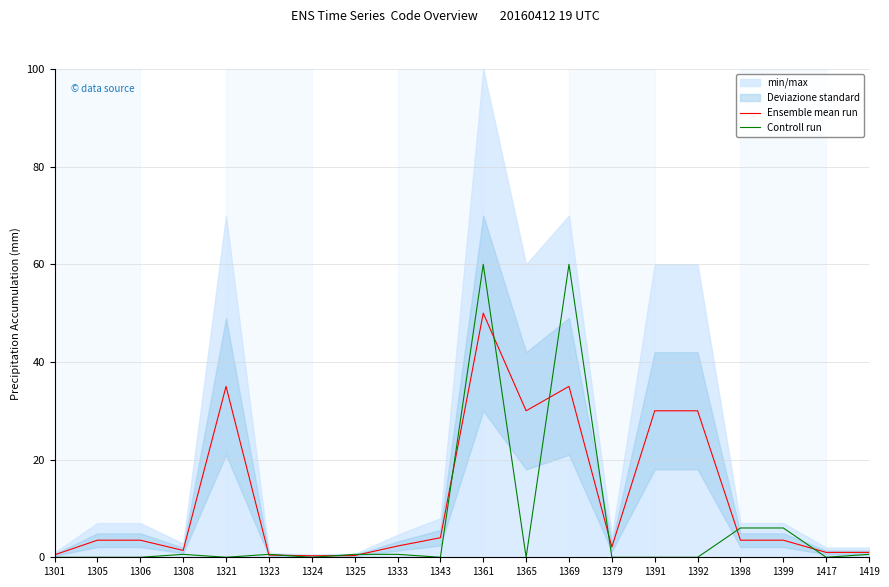

True or false: Controll run has a value of 0.6 at 1325.

True